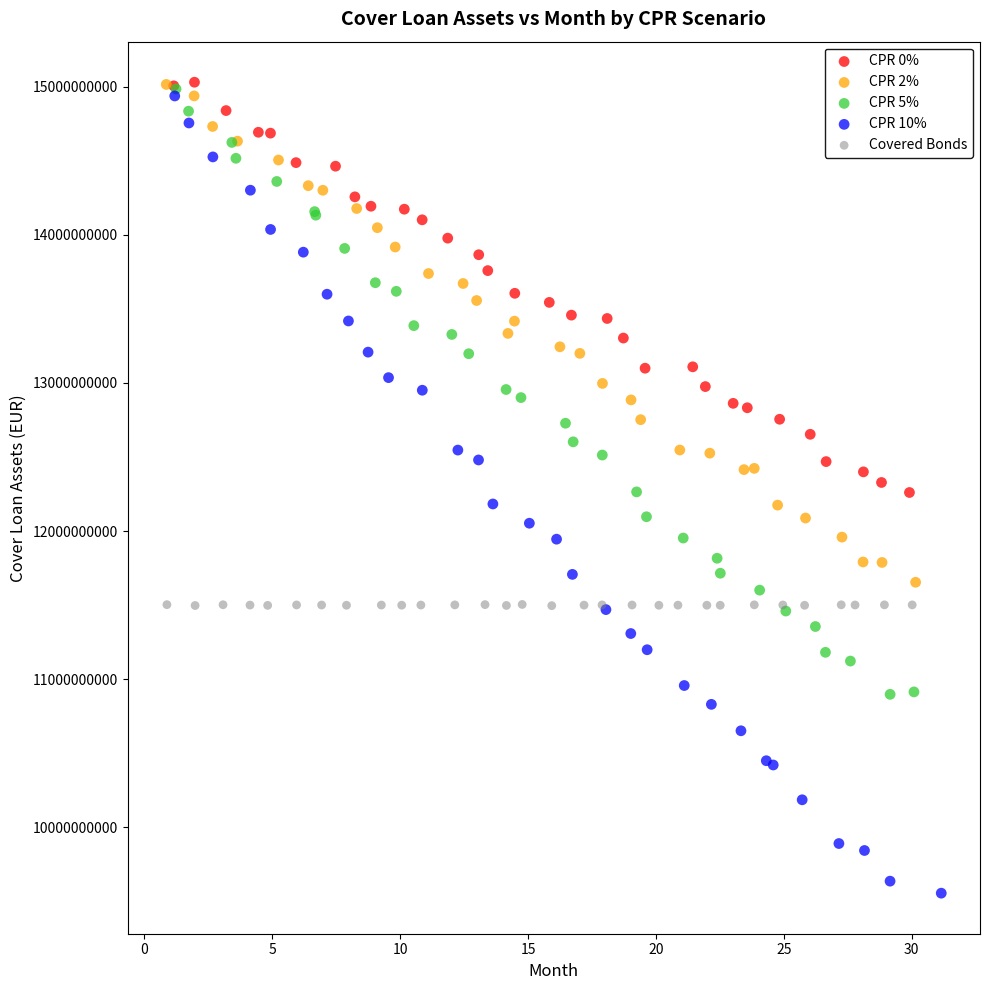

Which series reaches the minimum Y coordinate?

CPR 10%